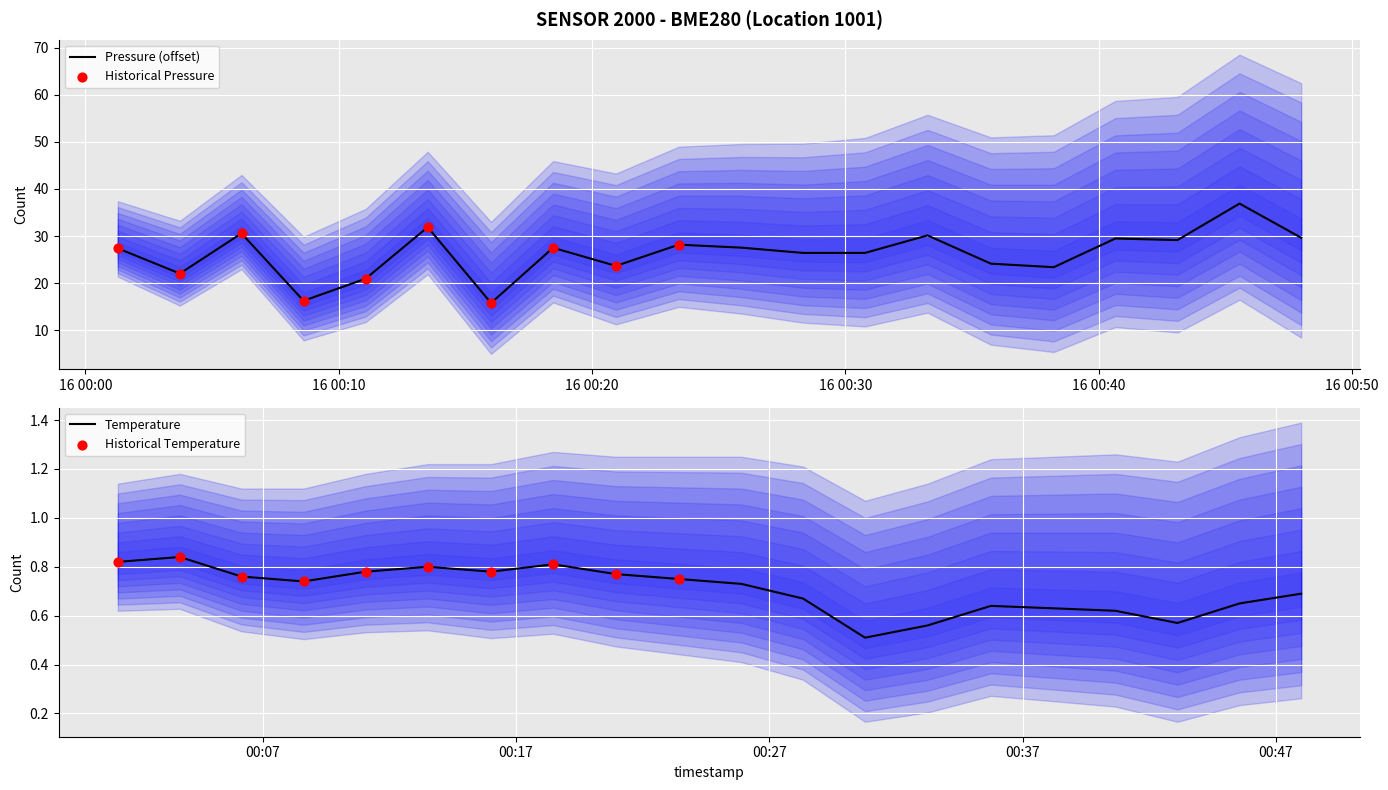

Which series reaches the maximum Y coordinate?

pressure